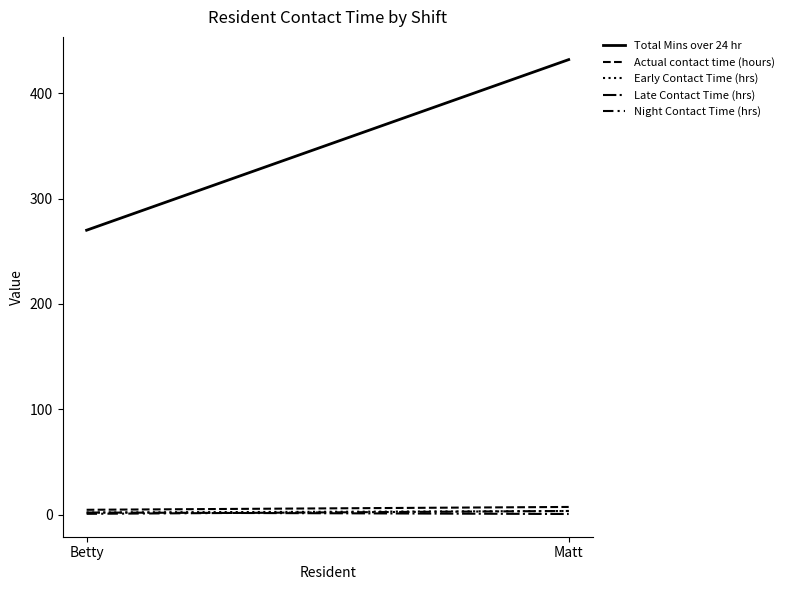

Reading right to left, transcribe all the data shown in this chart.

Total Mins over 24 hr: 432.0	270.0
Actual contact time (hours): 7.2	4.5
Early Contact Time (hrs): 3.3	1.9
Late Contact Time (hrs): 0.5	1.9
Night Contact Time (hrs): 3.4	0.7